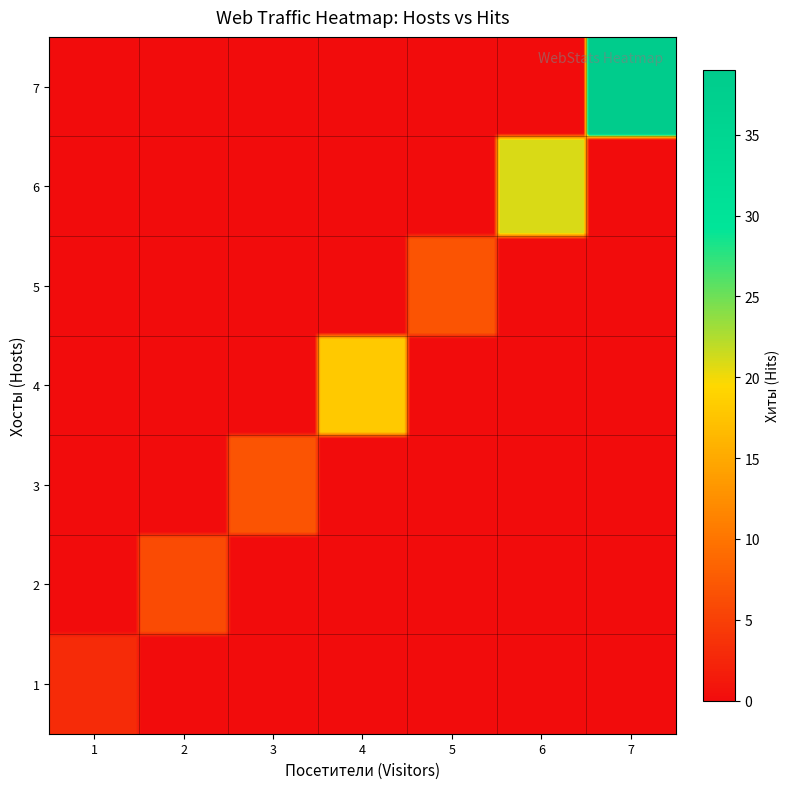

What is the greatest value displayed?

39